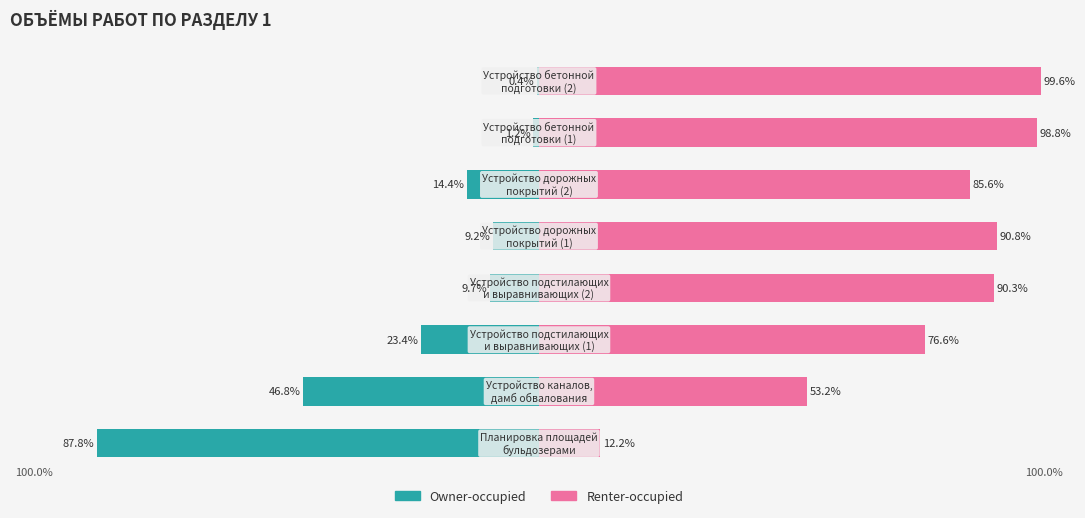

What is the spread (max minus min) of values at 3?

100.0